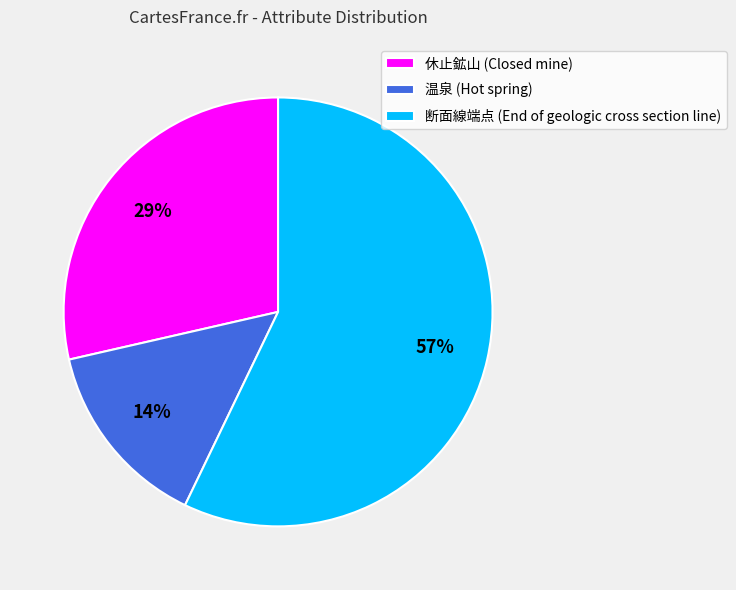

Count the number of slices in the pie.

3